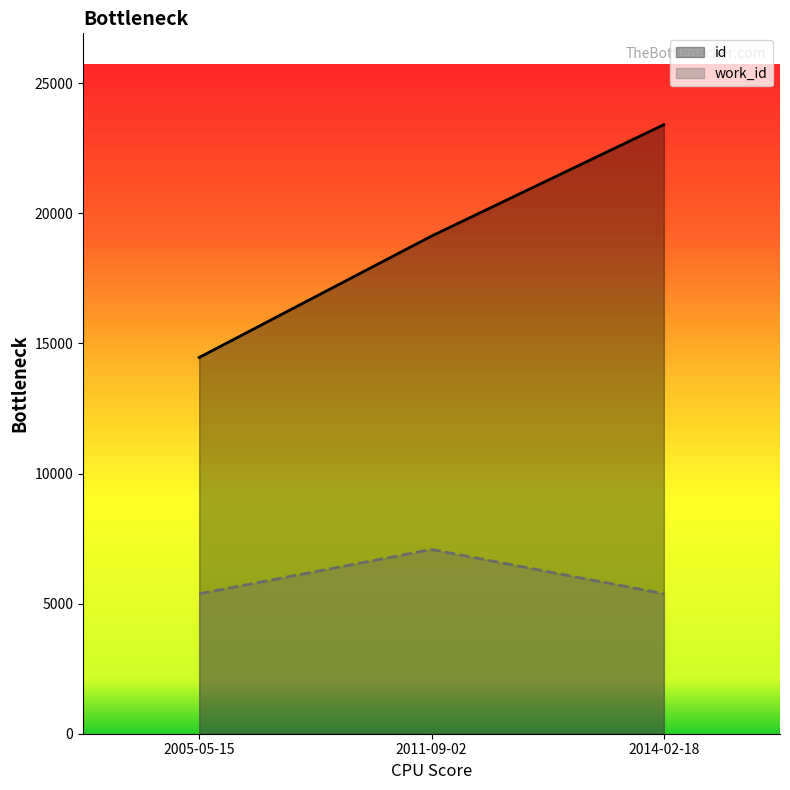

What is the average value of the work_id series?

5946